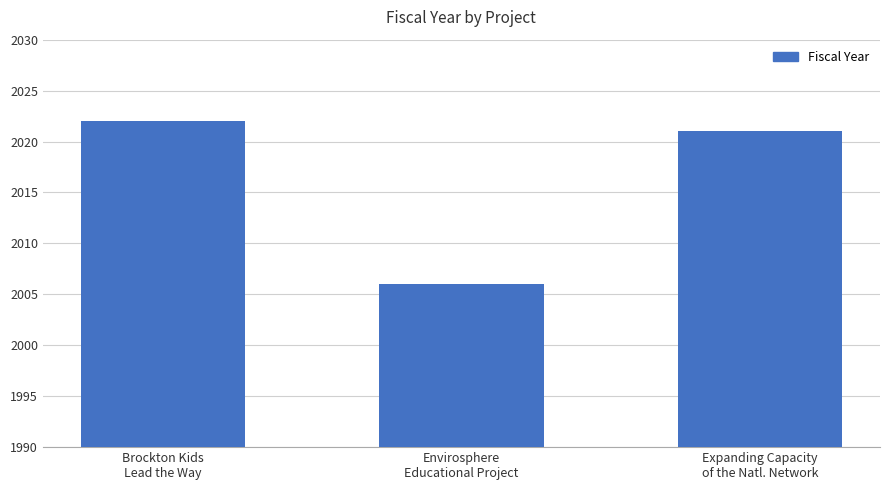

What is the difference between the maximum and minimum values?

16